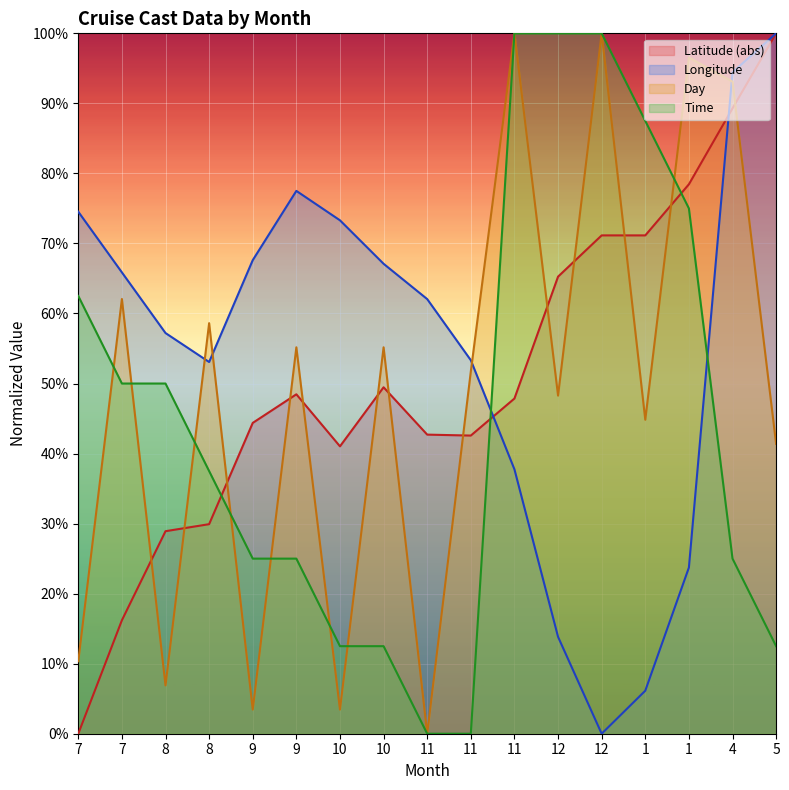

What is the difference between the maximum and minimum values in the Time series?

100.0